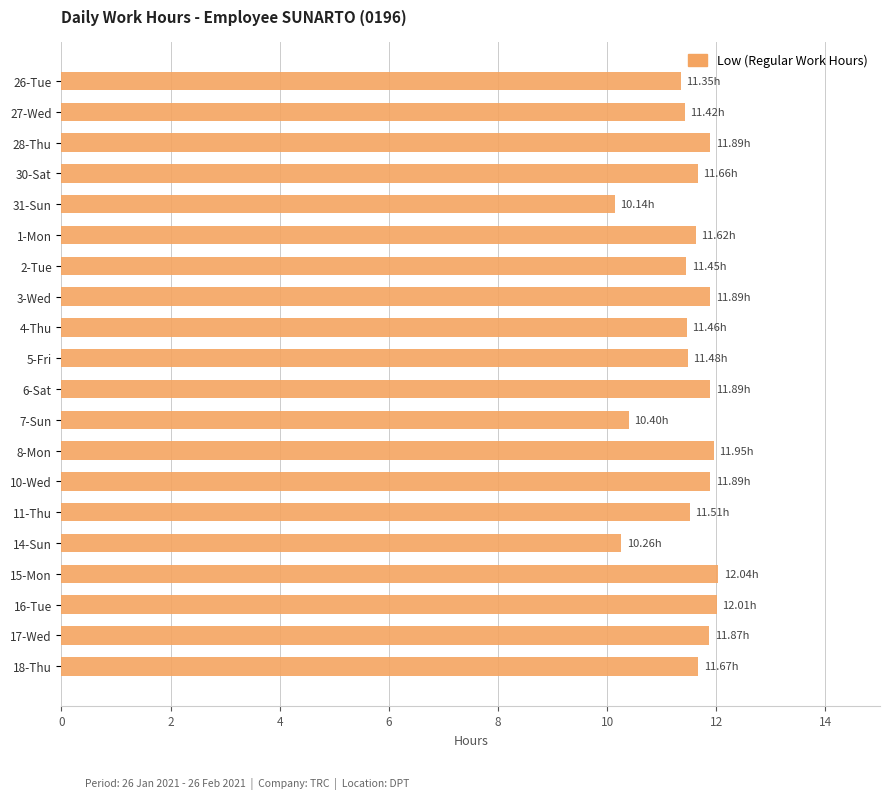

Count the number of values greater than 11.

17